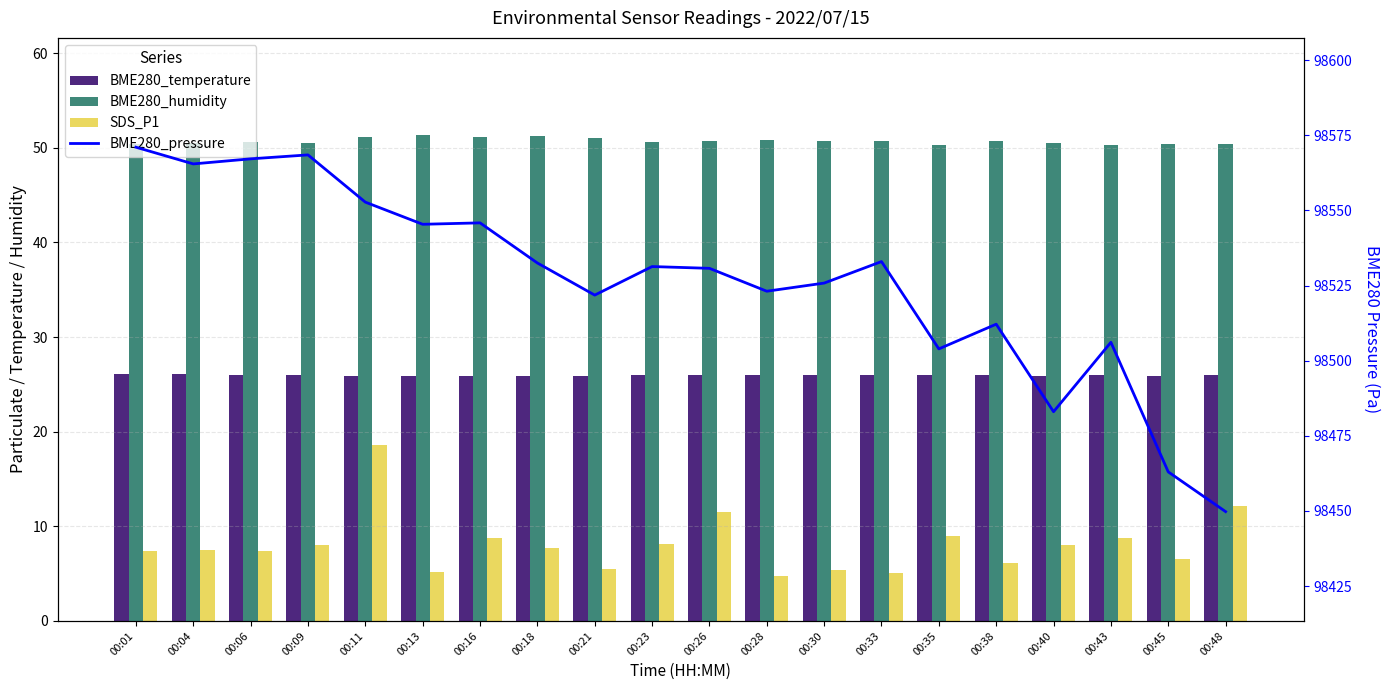

Reading left to right, list all the values displayed in this chart.

BME280_temperature: 26.1	26.1	26.0	25.9	25.9	25.9	25.9	25.9	25.9	26.0	26.0	26.0	26.0	26.0	26.0	26.0	25.9	26.0	25.9	26.0
BME280_humidity: 50.4	50.5	50.6	50.5	51.2	51.3	51.1	51.2	51.0	50.6	50.7	50.8	50.7	50.7	50.3	50.7	50.5	50.3	50.4	50.4
SDS_P1: 7.3	7.5	7.4	8.1	18.6	5.2	8.8	7.7	5.5	8.2	11.5	4.8	5.4	5.0	9.0	6.1	8.1	8.8	6.5	12.2
BME280_pressure: 98571.1	98565.5	98567.2	98568.5	98552.8	98545.4	98545.9	98532.5	98521.8	98531.3	98530.8	98523.1	98525.8	98533.0	98503.9	98512.2	98483.0	98506.1	98463.0	98449.8